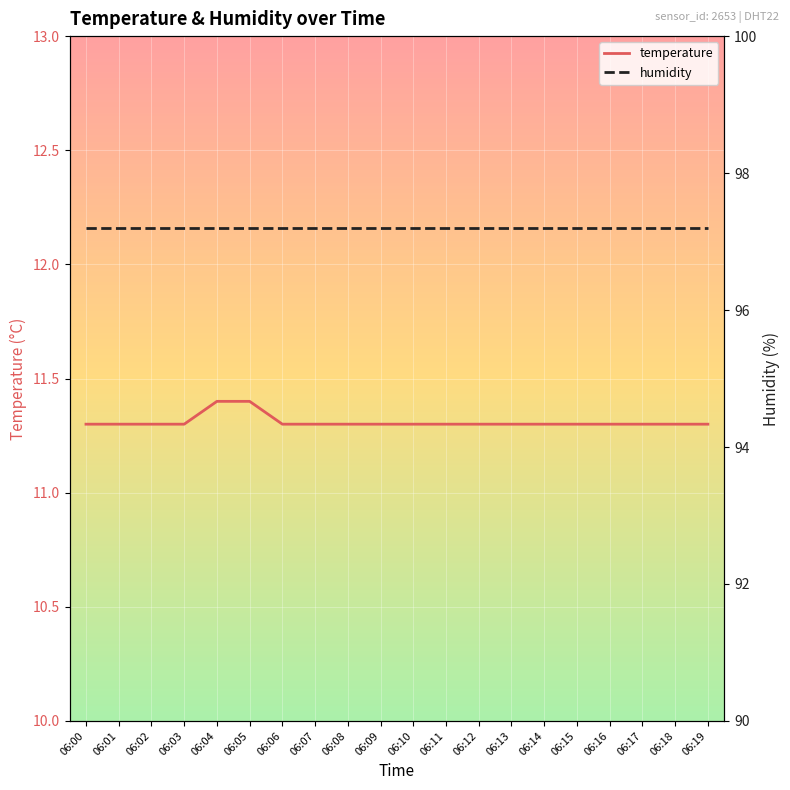

What is the total value across all series at 06:19?

108.5